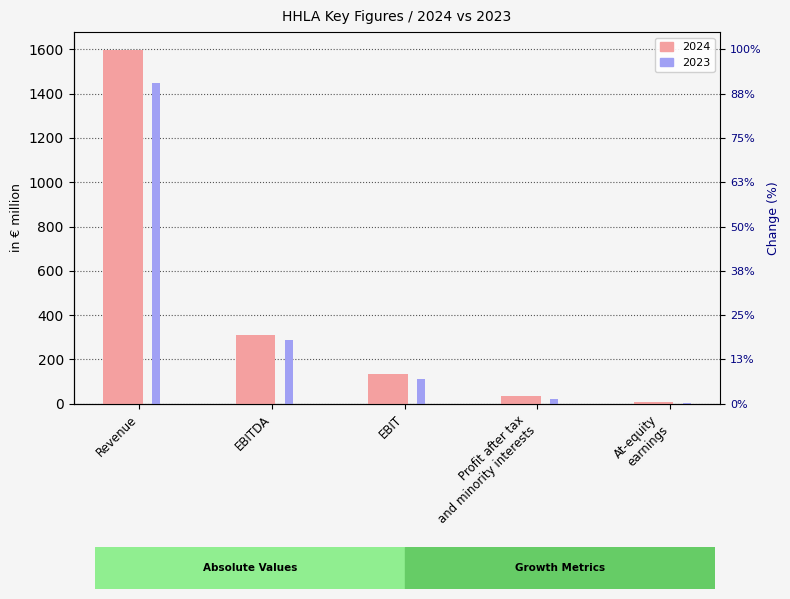

What is the maximum value shown in the chart?

1598.3